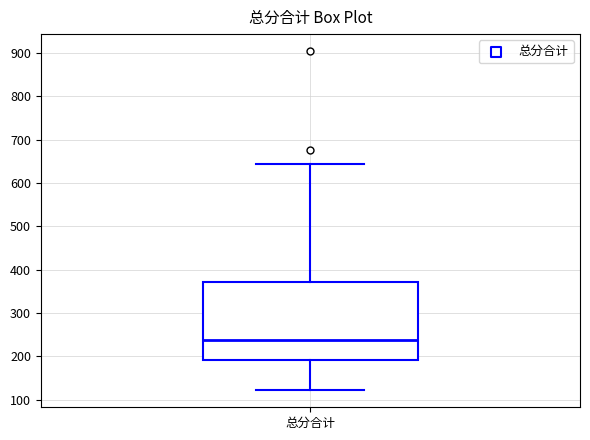

Transcribe this box plot: give where the median line is, the range the box spans, and where the two whiskers end, as read against the y-axis. The values are not printed on the chart, so give them approximately, as read against the axis.

median 240, box 190 to 370, whiskers 120 to 640